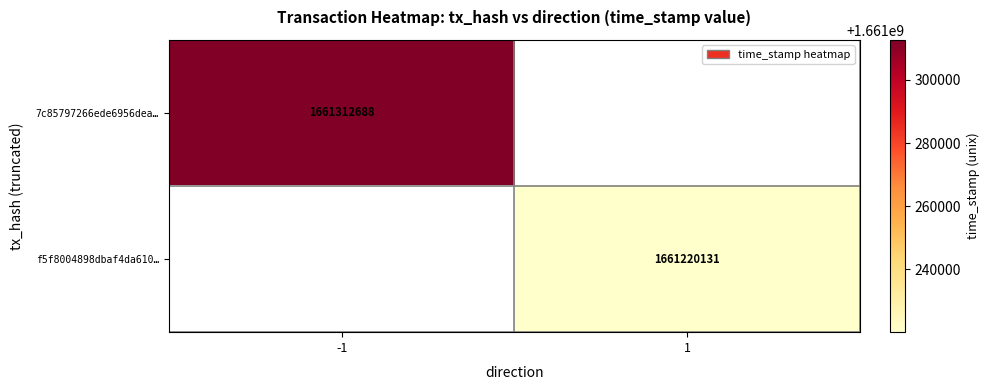

Is it true that f5f8004898dbaf4da610… equals 2741745669 at 1?

False